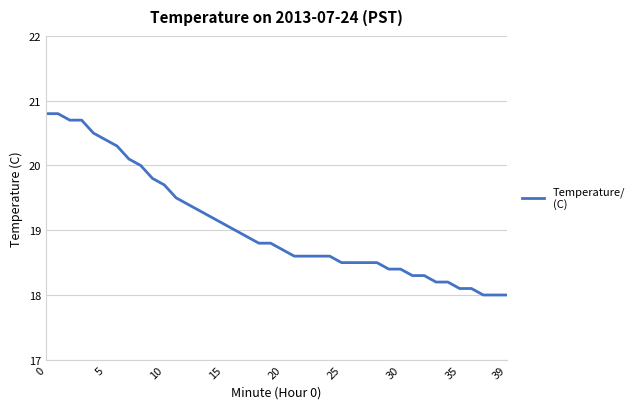

What is the difference between the maximum and minimum values?

2.8